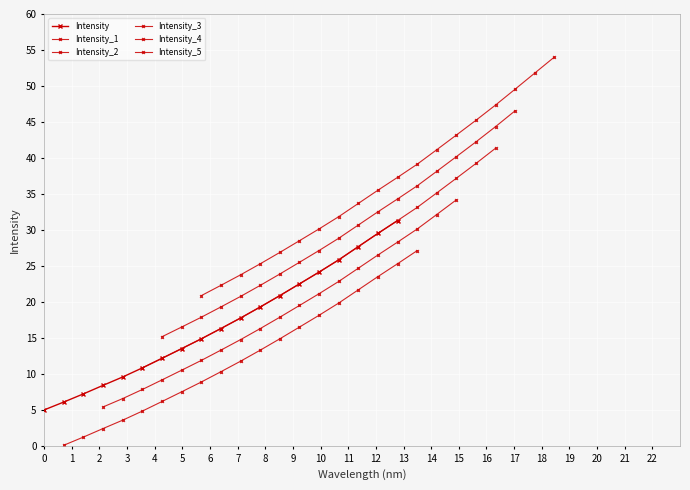

Which series has the largest range (max minus min)?

Intensity_5